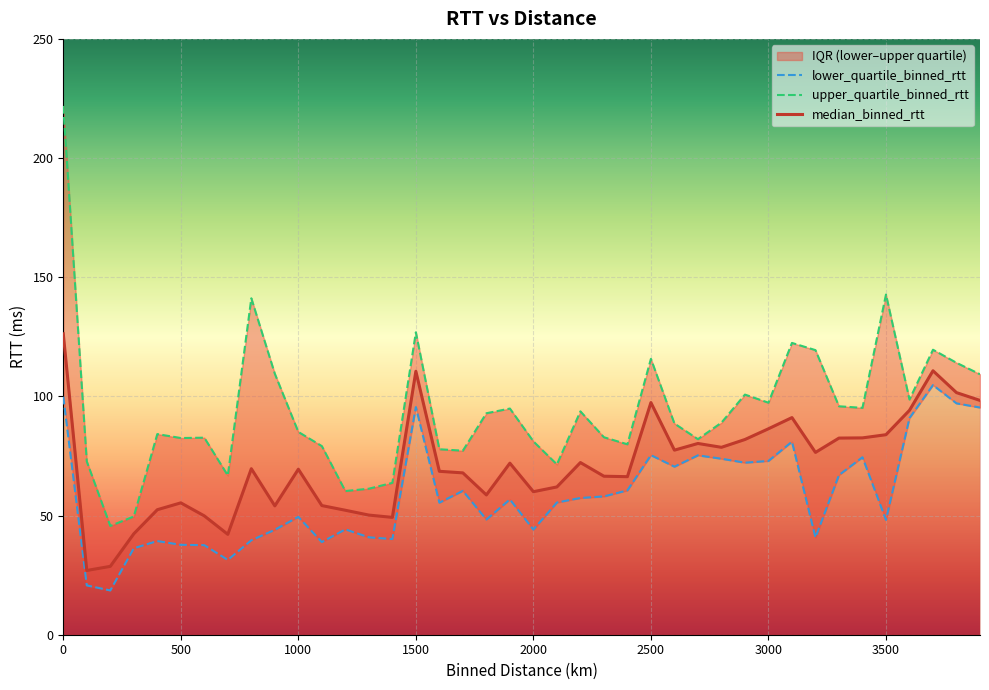

Reading left to right, extract all data points from this chart.

median_binned_rtt: 0.0=126.3	100.0=27.0	200.0=28.7	300.0=42.4	400.0=52.5	500.0=55.3	600.0=49.9	700.0=42.1	800.0=69.7	900.0=54.1	1000.0=69.4	1100.0=54.2	1200.0=52.2	1300.0=50.2	1400.0=49.2	1500.0=110.5	1600.0=68.6	1700.0=67.9	1800.0=58.7	1900.0=72.0	2000.0=60.0	2100.0=62.0	2200.0=72.2	2300.0=66.5	2400.0=66.3	2500.0=97.4	2600.0=77.4	2700.0=80.2	2800.0=78.6	2900.0=81.9	3000.0=86.4	3100.0=91.1	3200.0=76.5	3300.0=82.5	3400.0=82.6	3500.0=83.9	3600.0=94.2	3700.0=110.8	3800.0=101.6	3900.0=98.3
lower_quartile_binned_rtt: 0.0=99.8	100.0=20.7	200.0=18.6	300.0=36.3	400.0=39.3	500.0=37.7	600.0=37.6	700.0=31.4	800.0=39.6	900.0=44.0	1000.0=49.5	1100.0=38.9	1200.0=44.2	1300.0=40.9	1400.0=40.1	1500.0=95.5	1600.0=55.4	1700.0=60.4	1800.0=48.3	1900.0=56.8	2000.0=44.1	2100.0=55.5	2200.0=57.4	2300.0=58.0	2400.0=60.6	2500.0=75.3	2600.0=70.5	2700.0=75.3	2800.0=73.8	2900.0=72.2	3000.0=72.9	3100.0=81.0	3200.0=40.8	3300.0=67.0	3400.0=74.5	3500.0=48.2	3600.0=90.9	3700.0=104.7	3800.0=97.1	3900.0=95.3
upper_quartile_binned_rtt: 0.0=221.9	100.0=72.7	200.0=45.6	300.0=49.6	400.0=84.2	500.0=82.5	600.0=82.7	700.0=66.8	800.0=141.2	900.0=109.5	1000.0=85.1	1100.0=79.1	1200.0=60.3	1300.0=61.3	1400.0=63.7	1500.0=126.9	1600.0=77.8	1700.0=77.2	1800.0=92.9	1900.0=94.9	2000.0=81.1	2100.0=71.5	2200.0=93.7	2300.0=82.9	2400.0=79.9	2500.0=115.8	2600.0=88.6	2700.0=82.1	2800.0=89.0	2900.0=100.8	3000.0=97.4	3100.0=122.4	3200.0=119.4	3300.0=95.8	3400.0=95.2	3500.0=142.7	3600.0=98.7	3700.0=119.6	3800.0=114.1	3900.0=109.3